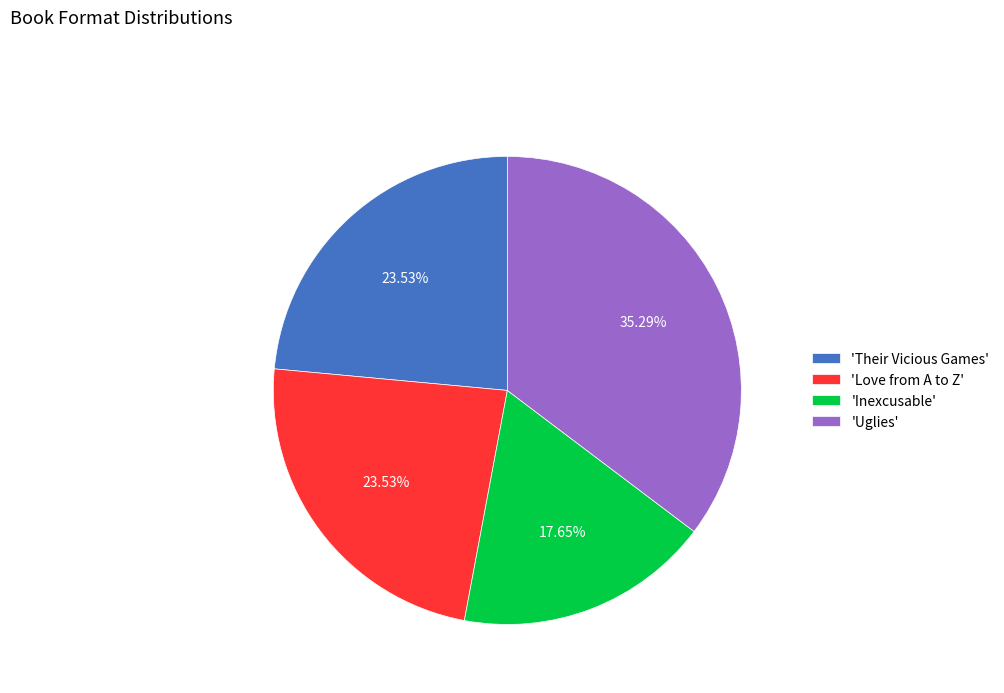

Does 'Inexcusable' represent more than half of the total?

No